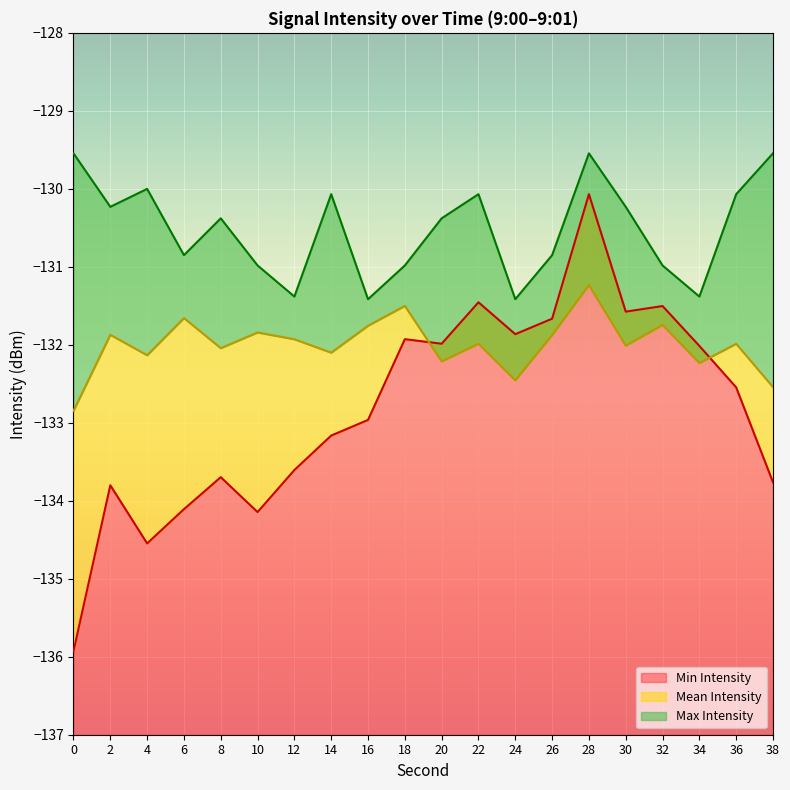

What is the total value across all series at 32?

-394.2